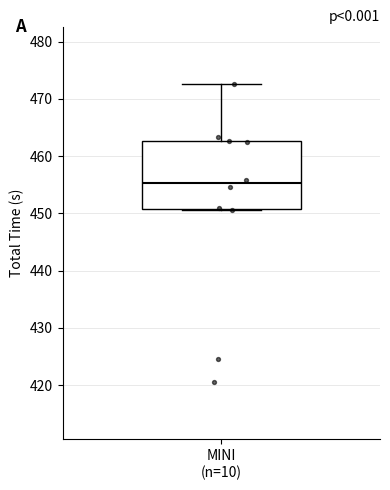

Transcribe this box plot: give where the median line is, the range the box spans, and where the two whiskers end, as read against the y-axis. The values are not printed on the chart, so give them approximately, as read against the axis.

median 455, box 451 to 463, whiskers 451 to 473